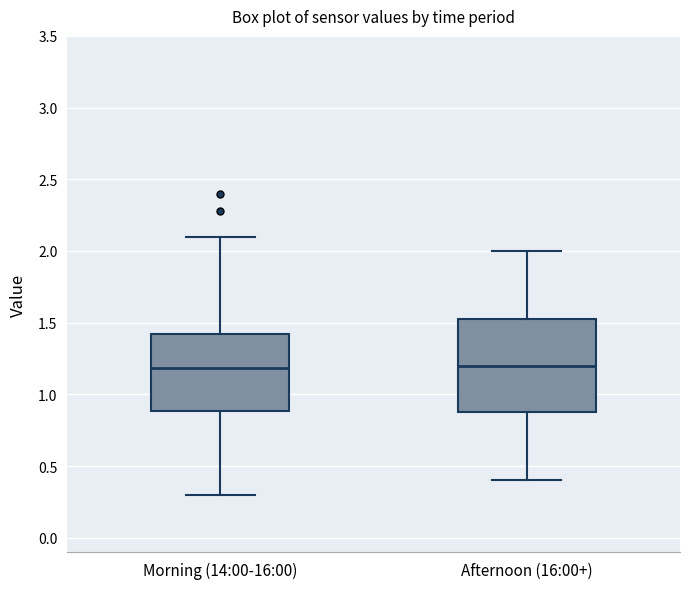

Reading left to right, transcribe this box plot: for each box, give where its median line is, the range the box spans, and where its two whiskers end, as read against the y-axis. The values are not printed on the chart, so give them approximately, as read against the axis.

Morning (14:00-16:00): median 1.20, box 0.90 to 1.40, whiskers 0.30 to 2.10
Afternoon (16:00+): median 1.20, box 0.90 to 1.55, whiskers 0.40 to 2.00